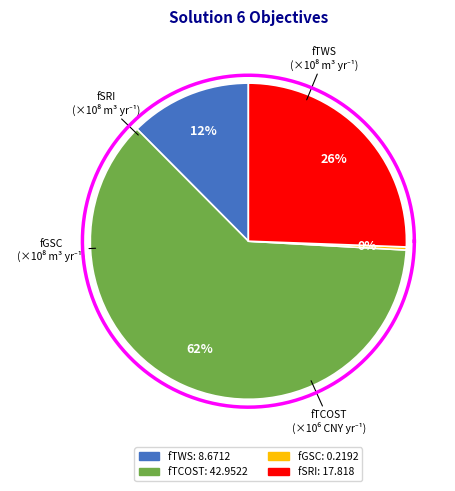

How many segments does this pie chart have?

4